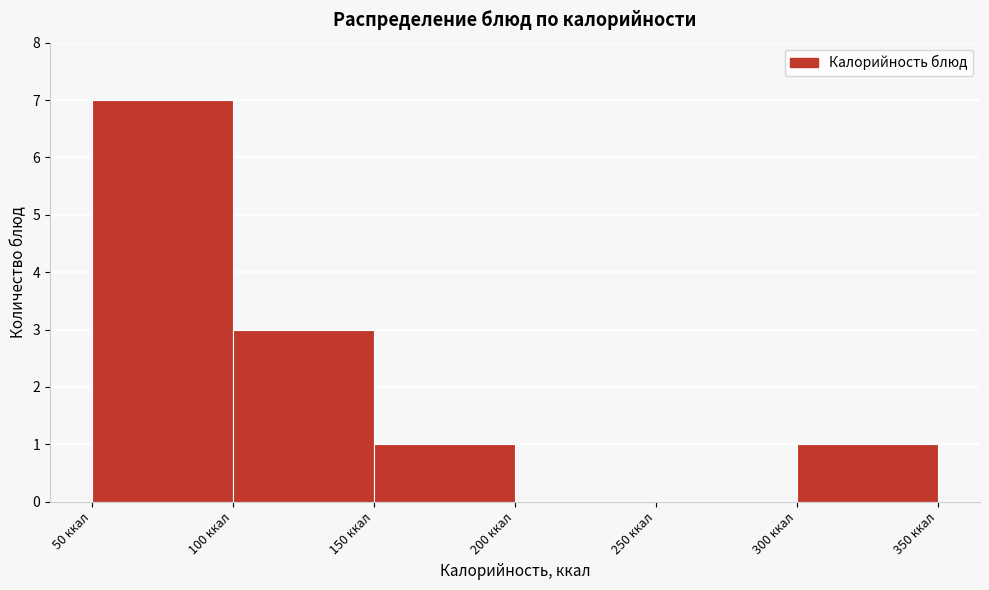

Reading left to right, transcribe this chart: for each bar, give the range it covers on the x-axis and its height. The values are not printed on the chart, so give them approximately, as read against the axis.

50 to 100: 7
100 to 150: 3
150 to 200: 1
200 to 250: 0
250 to 300: 0
300 to 350: 1